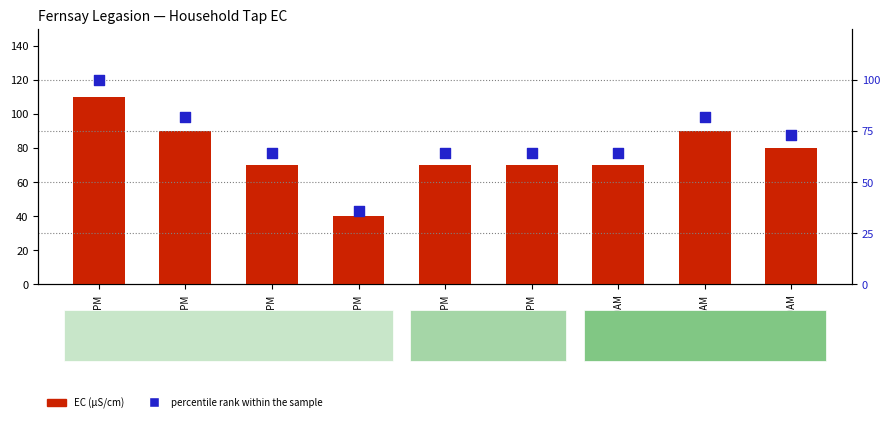

Is the value of EC (µS/cm) at 8:30PM greater than the value of percentile rank within the sample at 6:30PM?

No